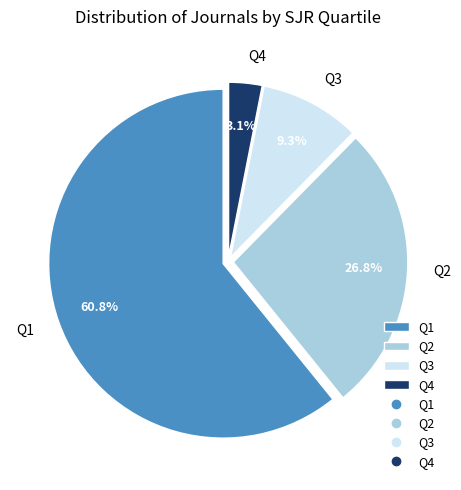

Which has a higher value, Q2 or Q3?

Q2